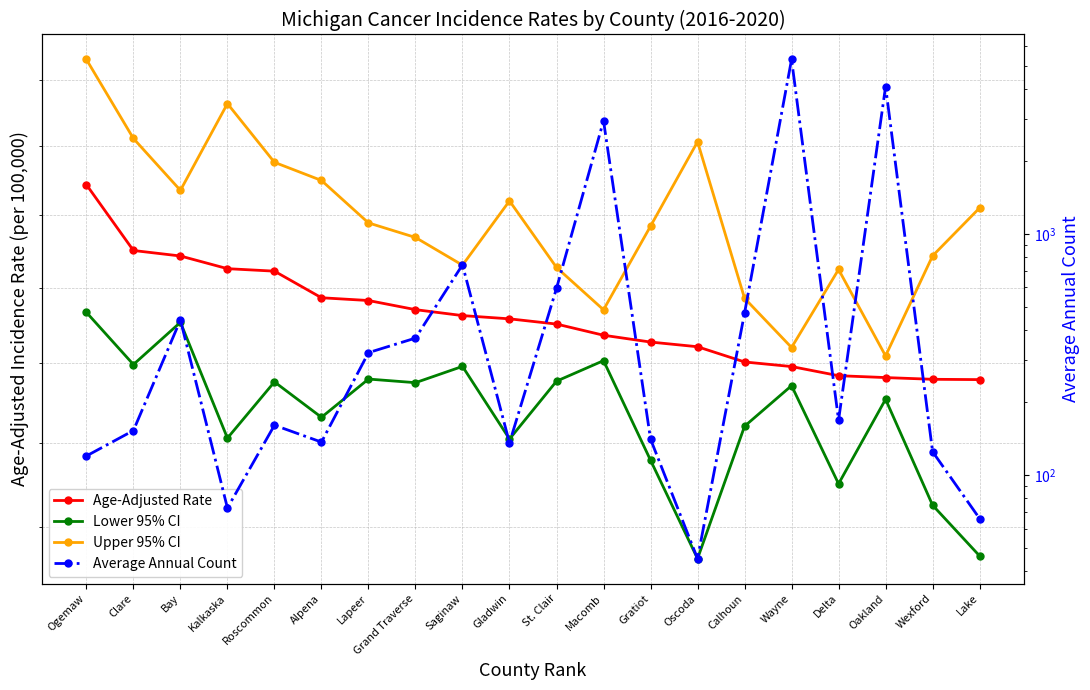

What is the lowest value of the Upper 95% CI series?

2009.6